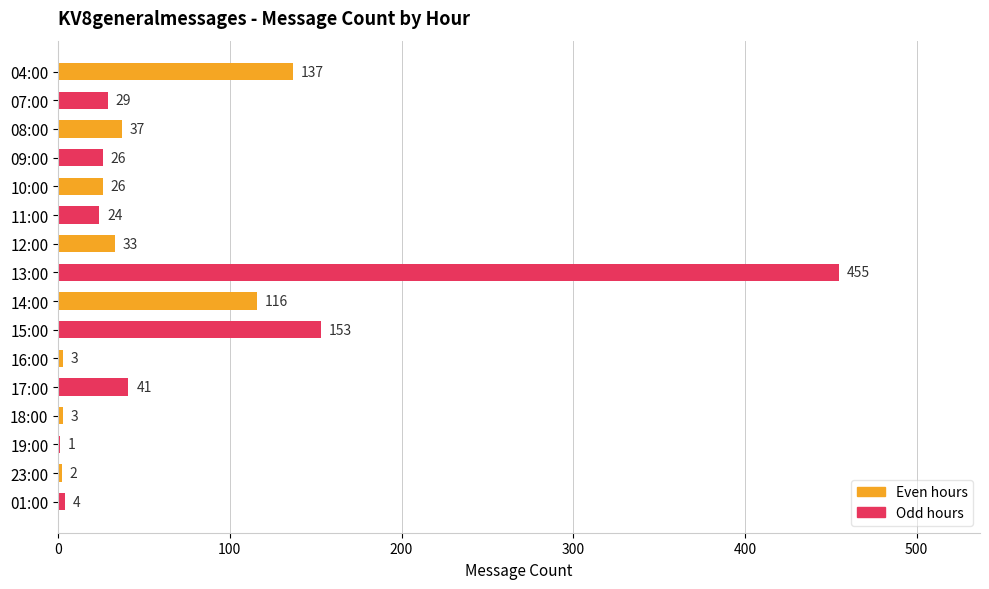

Is it true that the value at 09:00 is 5?

False